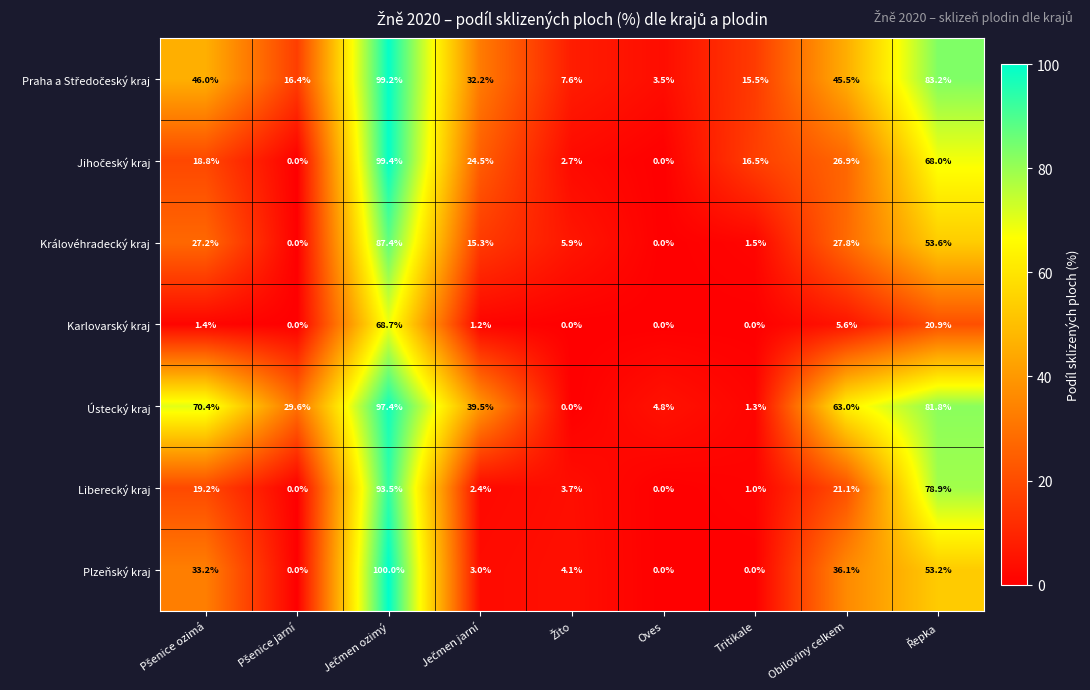

Which series has the largest total across all categories?

Ústecký kraj